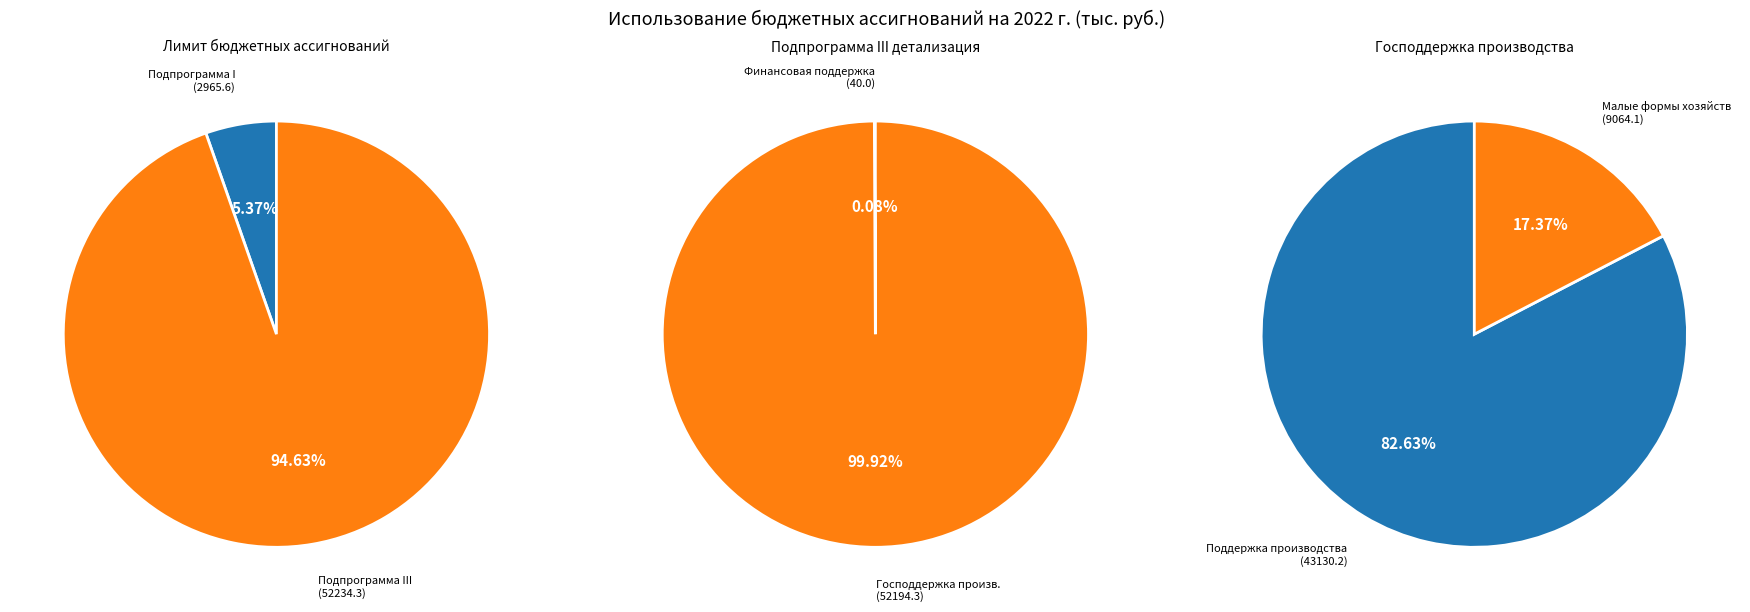

To the nearest percent, what is the difference between the largest and smallest slice percentages?

89%